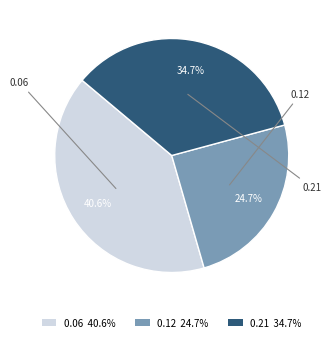

Which category has the biggest portion of the pie?

0.06